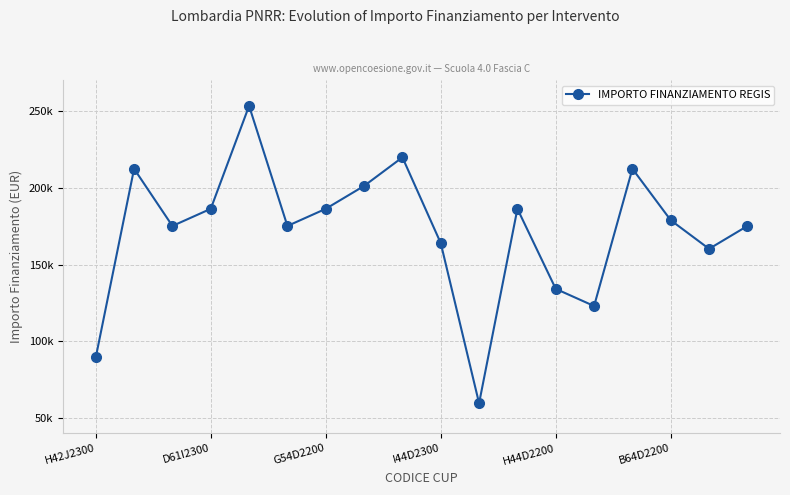

Does the chart have visible grid lines?

Yes